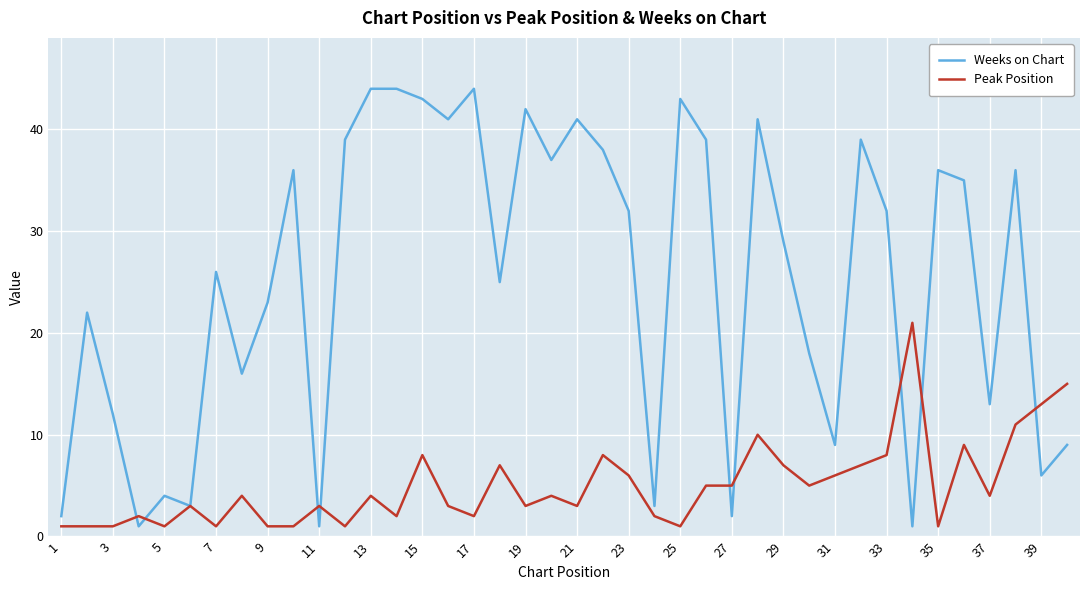

Which series has the largest total across all categories?

Weeks on Chart